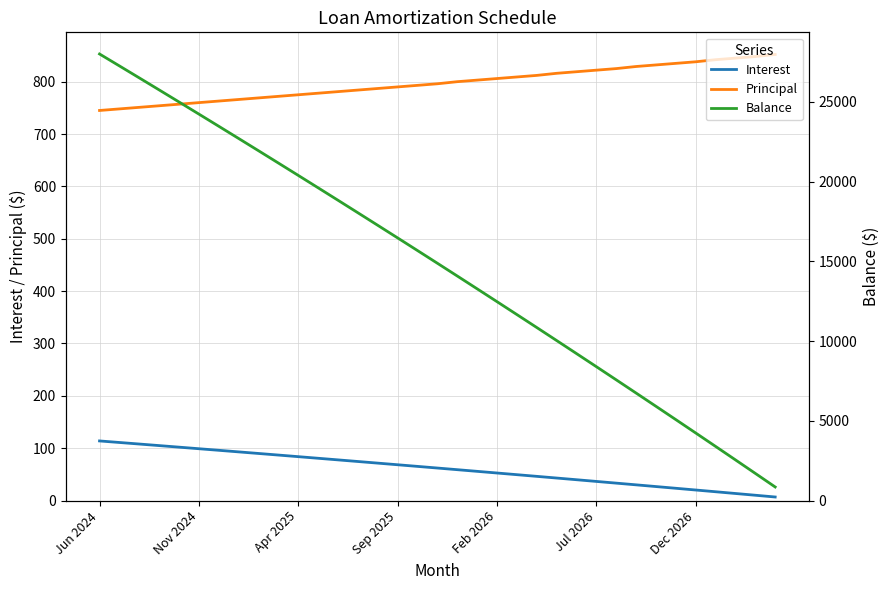

How many data points in Interest are above 62?

18